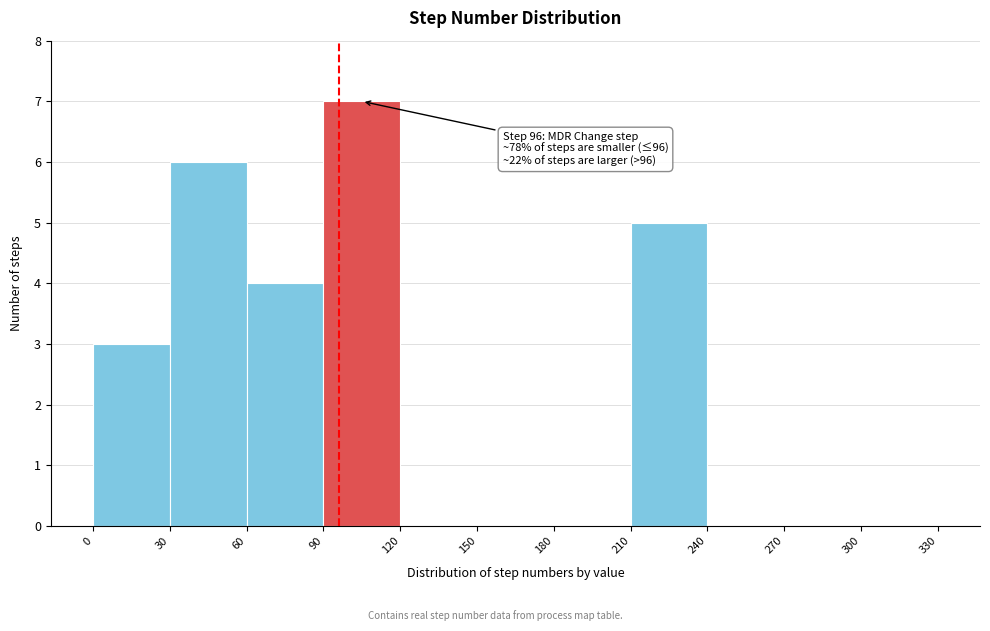

Which range on the x-axis has the tallest bar?

90 to 120